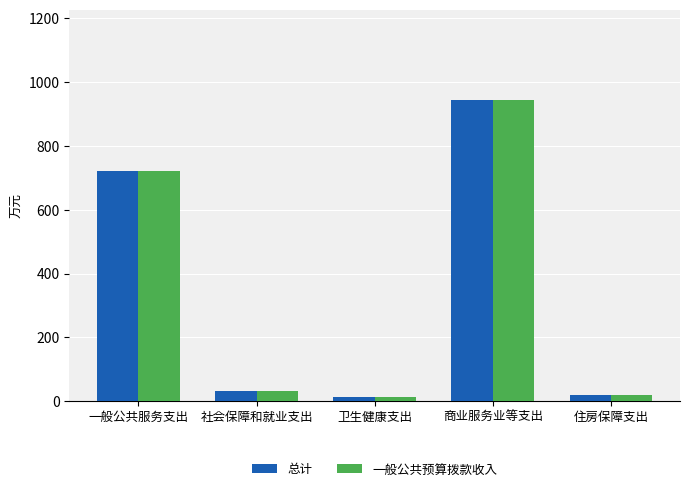

At which category does the chart reach its peak across all series?

商业服务业等支出